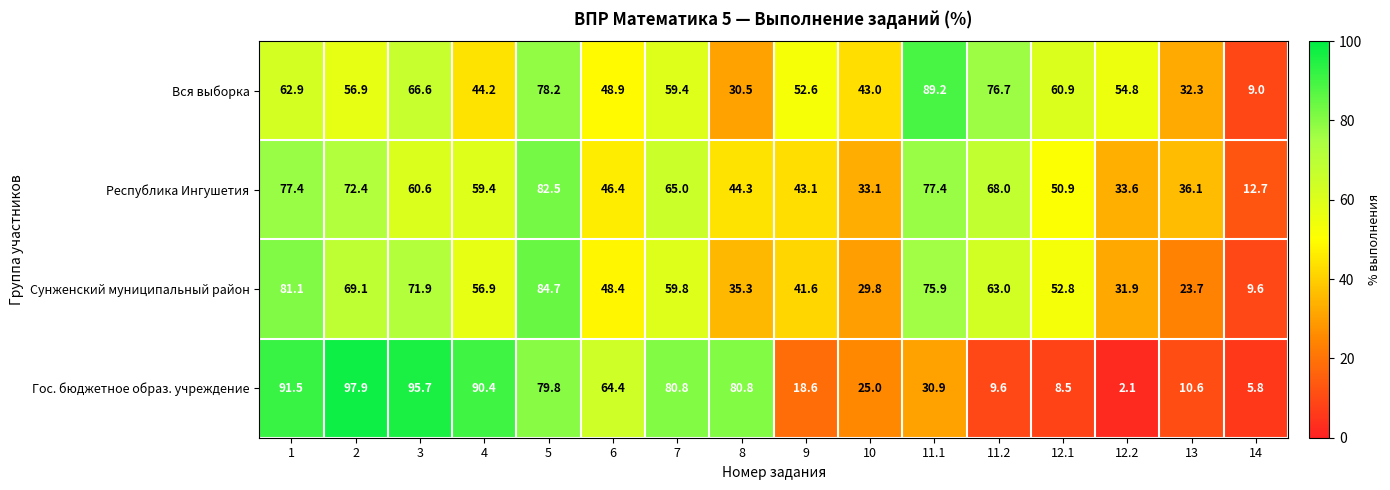

What is the lowest value of the Вся выборка series?

9.0